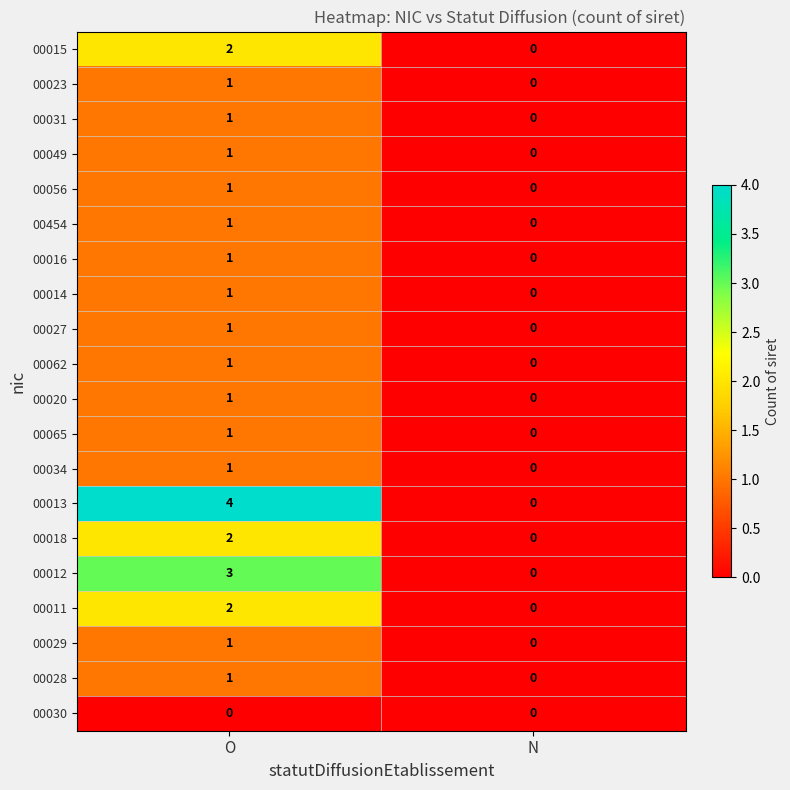

What is the total value across all series at O?

27